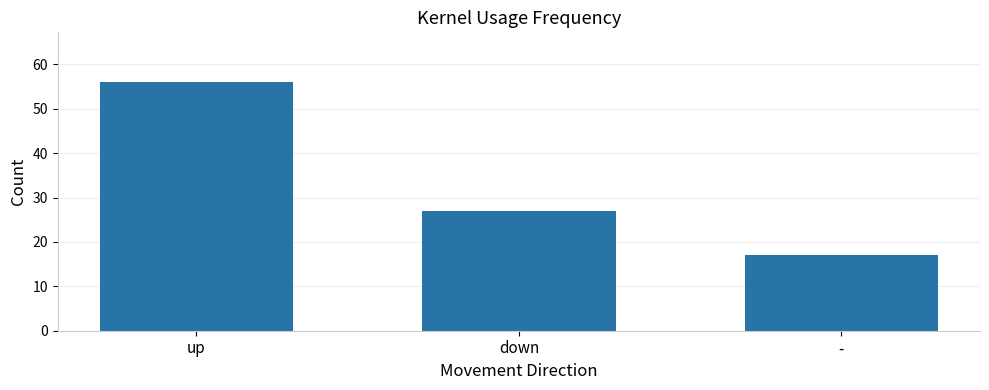

Read the value at down, to the nearest 5.

25